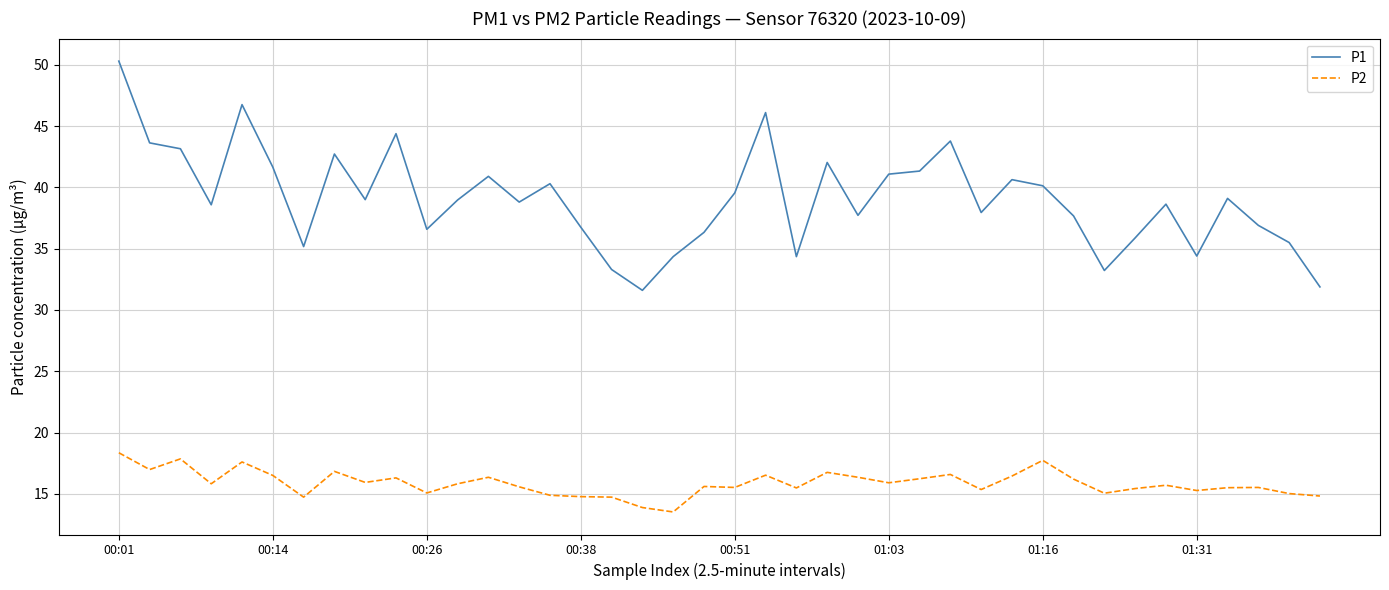

Rank the series by their average value, from highest to lowest.

P1, P2